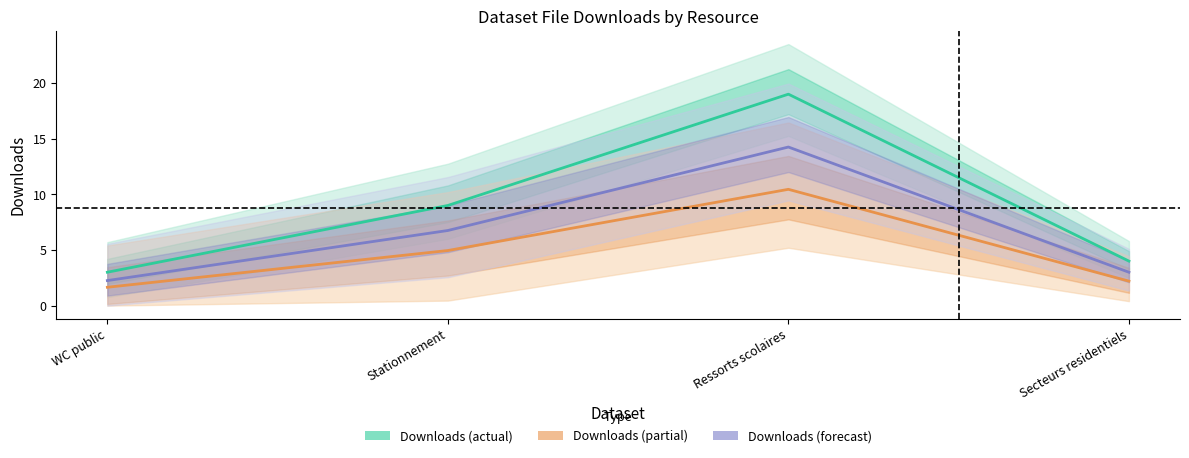

What is the label of the 1st point from the right?

Secteurs residentiels